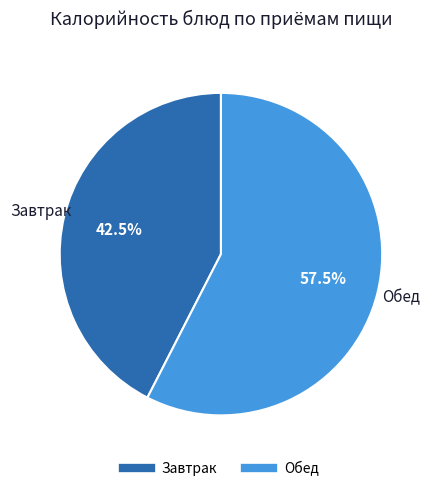

Is there any slice that represents more than half of the pie?

Yes